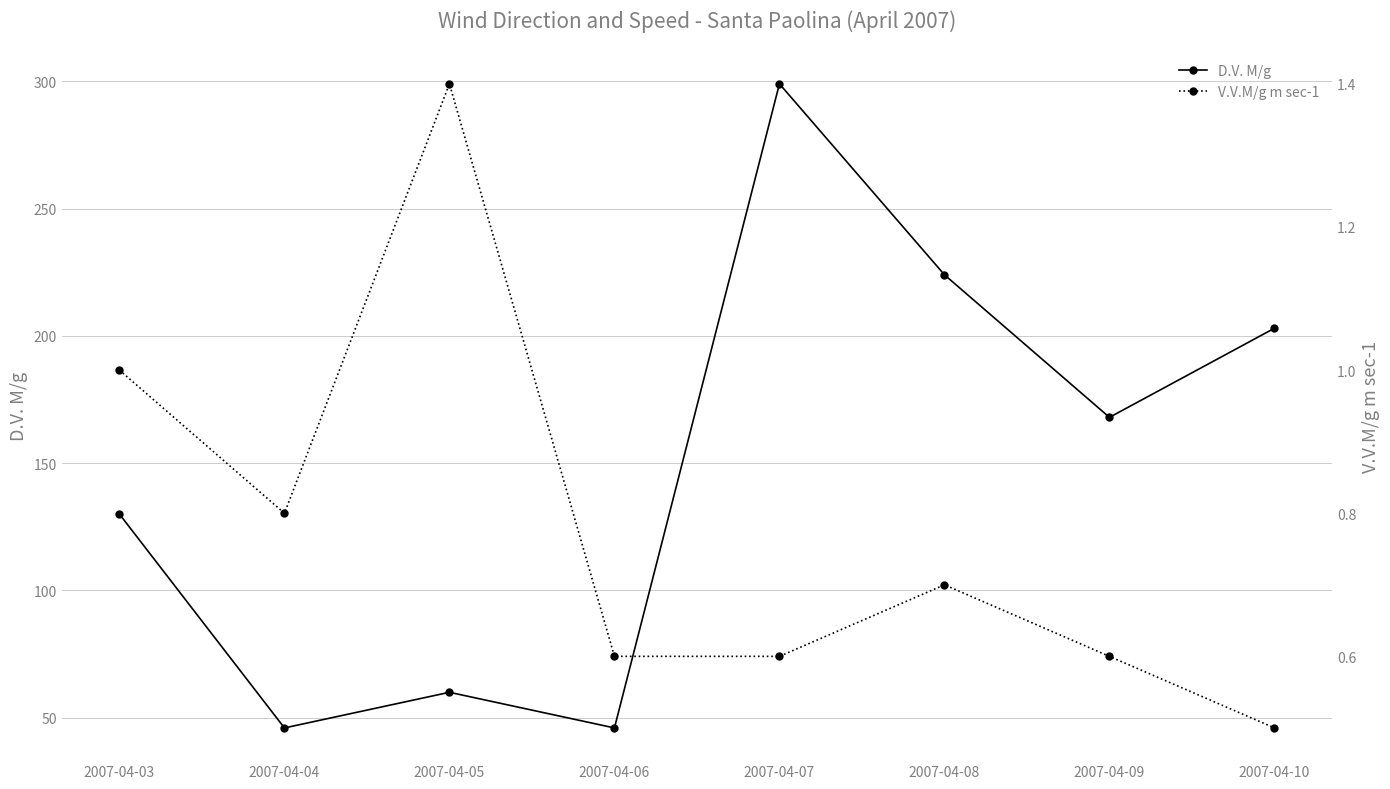

Count the number of data series in this chart.

2